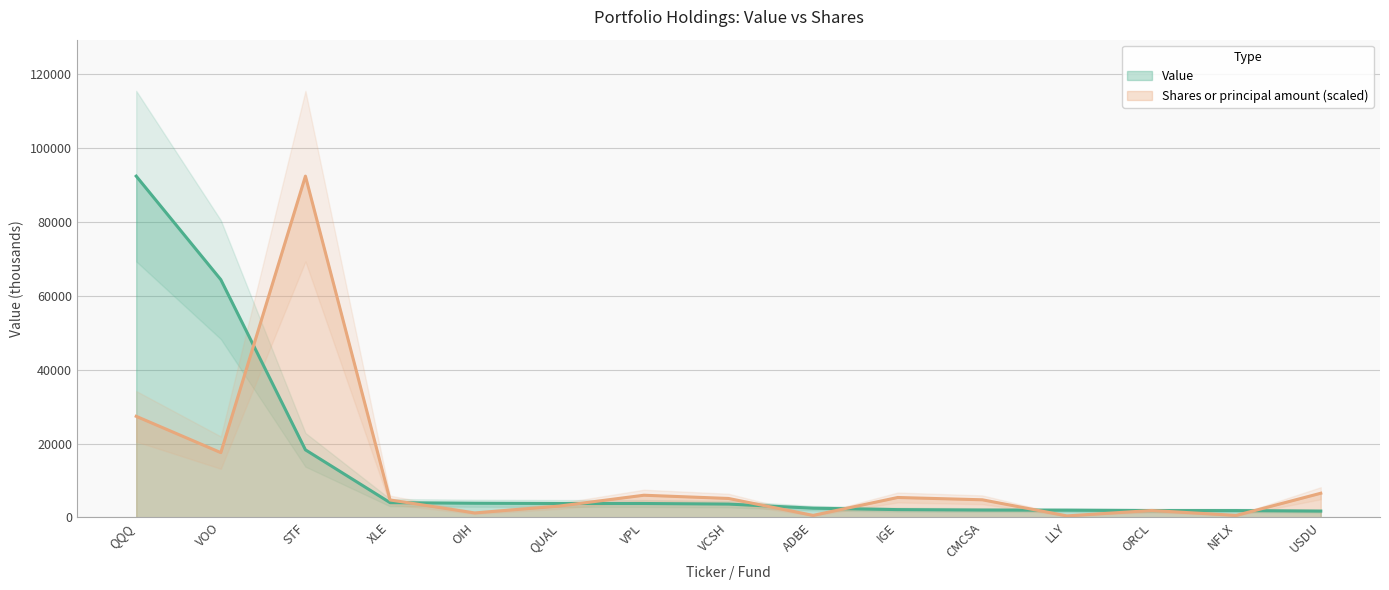

The Value series shows 27264.2 at VOO. True or false?

False